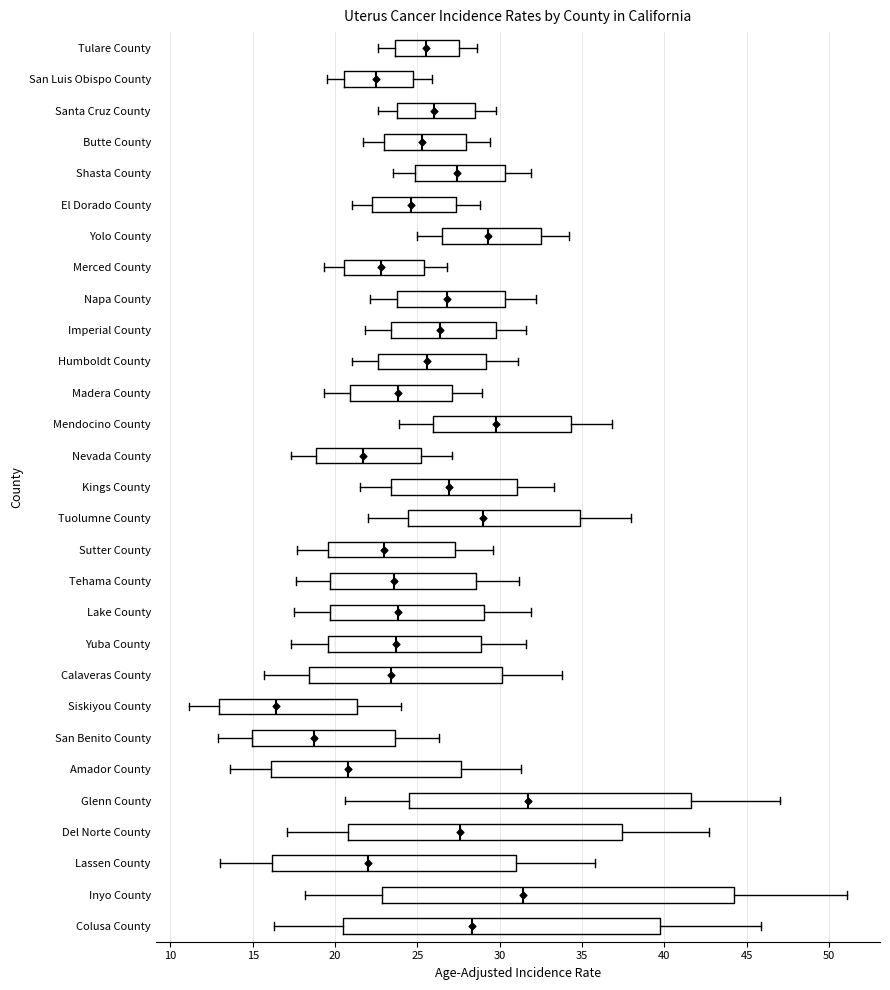

Reading bottom to top, read every box against the x-axis: the position of its median line, the range the box covers, and the ends of its whiskers. The values are not printed on the chart, so give them approximately, as read against the axis.

Colusa County: median 28.5, box 20.5 to 39.5, whiskers 16.5 to 46.0
Inyo County: median 31.5, box 23.0 to 44.0, whiskers 18.0 to 51.0
Lassen County: median 22.0, box 16.0 to 31.0, whiskers 13.0 to 36.0
Del Norte County: median 27.5, box 21.0 to 37.5, whiskers 17.0 to 42.5
Glenn County: median 31.5, box 24.5 to 41.5, whiskers 20.5 to 47.0
Amador County: median 21.0, box 16.0 to 27.5, whiskers 13.5 to 31.5
San Benito County: median 18.5, box 15.0 to 23.5, whiskers 13.0 to 26.5
Siskiyou County: median 16.5, box 13.0 to 21.5, whiskers 11.0 to 24.0
Calaveras County: median 23.5, box 18.5 to 30.0, whiskers 15.5 to 34.0
Yuba County: median 23.5, box 19.5 to 29.0, whiskers 17.5 to 31.5
Lake County: median 24.0, box 19.5 to 29.0, whiskers 17.5 to 32.0
Tehama County: median 23.5, box 19.5 to 28.5, whiskers 17.5 to 31.0
Sutter County: median 23.0, box 19.5 to 27.5, whiskers 17.5 to 29.5
Tuolumne County: median 29.0, box 24.5 to 35.0, whiskers 22.0 to 38.0
Kings County: median 27.0, box 23.5 to 31.0, whiskers 21.5 to 33.5
Nevada County: median 21.5, box 19.0 to 25.0, whiskers 17.5 to 27.0
Mendocino County: median 30.0, box 26.0 to 34.5, whiskers 24.0 to 37.0
Madera County: median 24.0, box 21.0 to 27.0, whiskers 19.5 to 29.0
Humboldt County: median 25.5, box 22.5 to 29.0, whiskers 21.0 to 31.0
Imperial County: median 26.5, box 23.5 to 30.0, whiskers 22.0 to 31.5
Napa County: median 27.0, box 23.5 to 30.5, whiskers 22.0 to 32.0
Merced County: median 23.0, box 20.5 to 25.5, whiskers 19.5 to 27.0
Yolo County: median 29.5, box 26.5 to 32.5, whiskers 25.0 to 34.0
El Dorado County: median 24.5, box 22.5 to 27.5, whiskers 21.0 to 29.0
Shasta County: median 27.5, box 25.0 to 30.5, whiskers 23.5 to 32.0
Butte County: median 25.5, box 23.0 to 28.0, whiskers 21.5 to 29.5
Santa Cruz County: median 26.0, box 24.0 to 28.5, whiskers 22.5 to 30.0
San Luis Obispo County: median 22.5, box 20.5 to 24.5, whiskers 19.5 to 26.0
Tulare County: median 25.5, box 23.5 to 27.5, whiskers 22.5 to 28.5